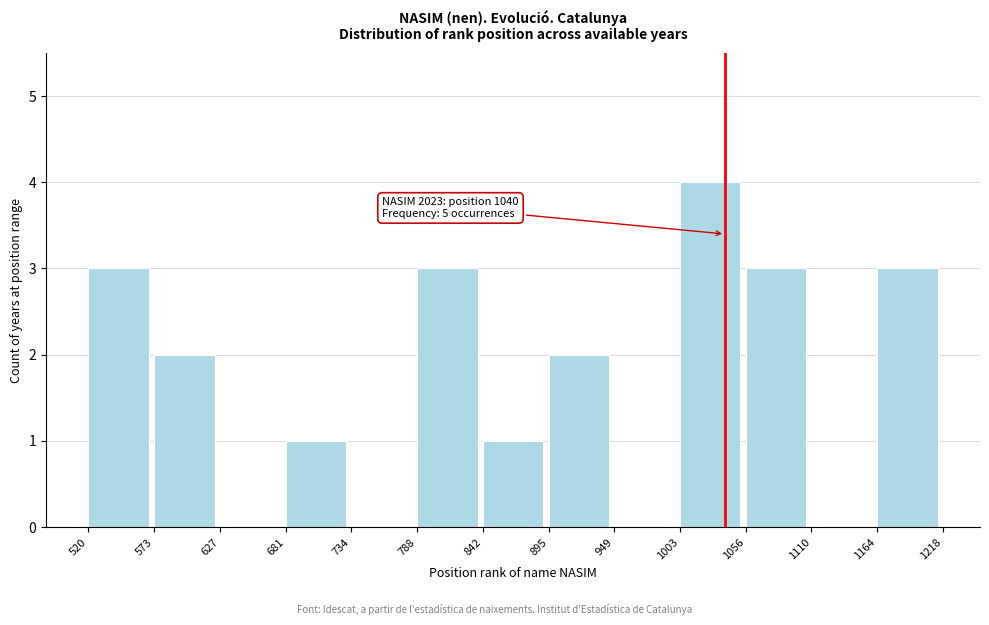

Which range on the x-axis has the tallest bar?

1003 to 1056